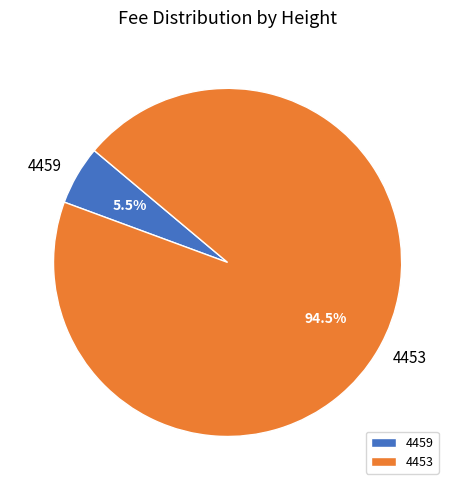

Which slice is the largest?

4453